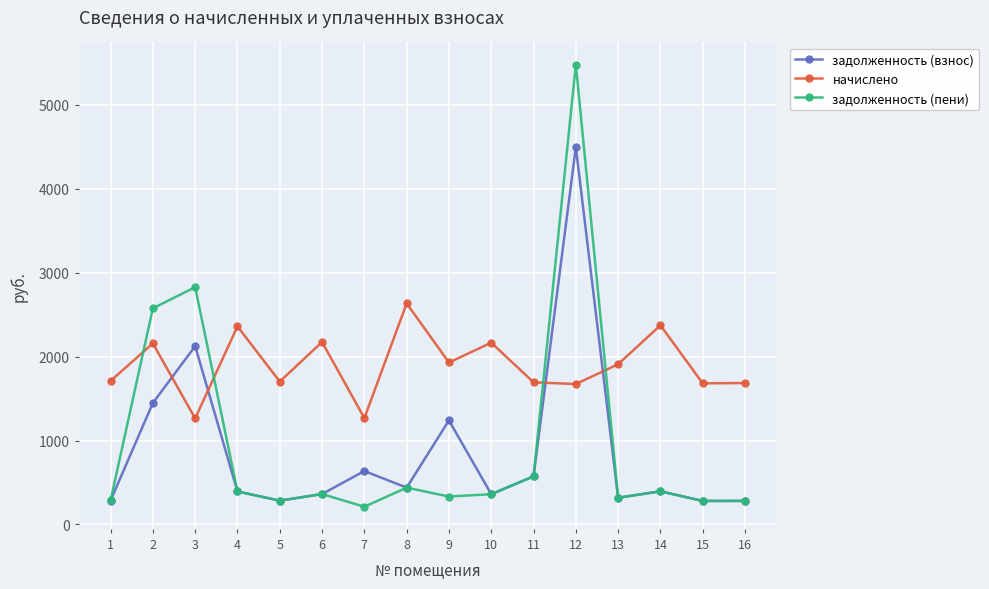

What is the total value across all series at 2?

6178.8